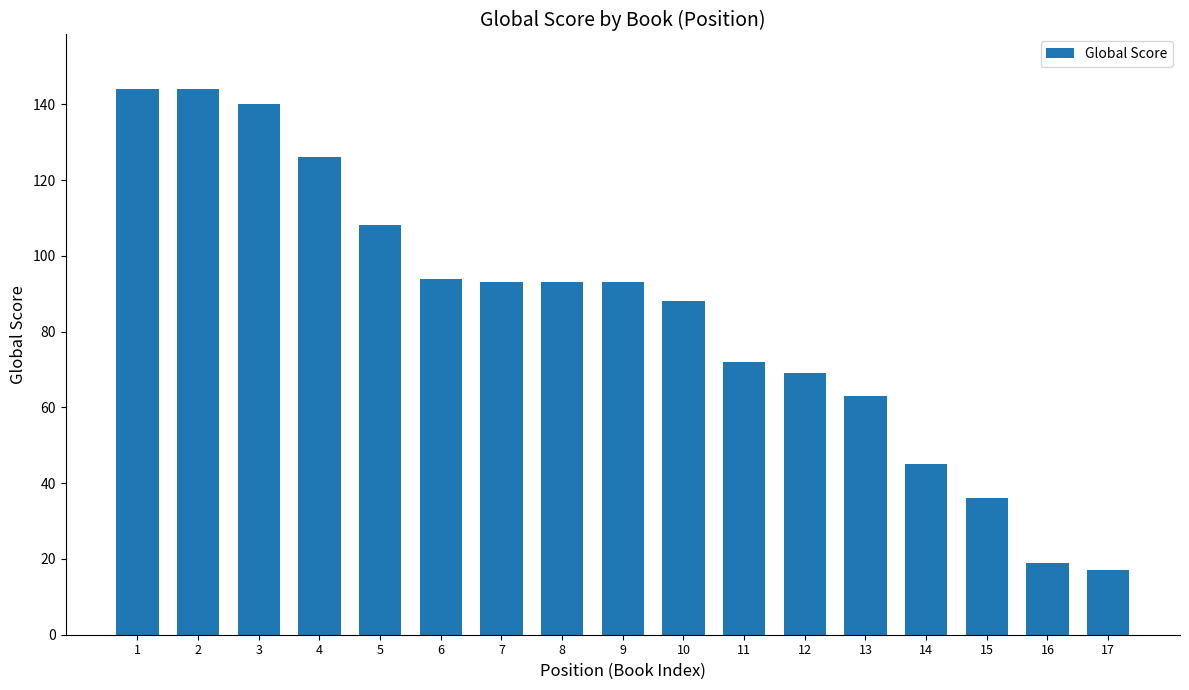

Where does the data first go above 93?

1